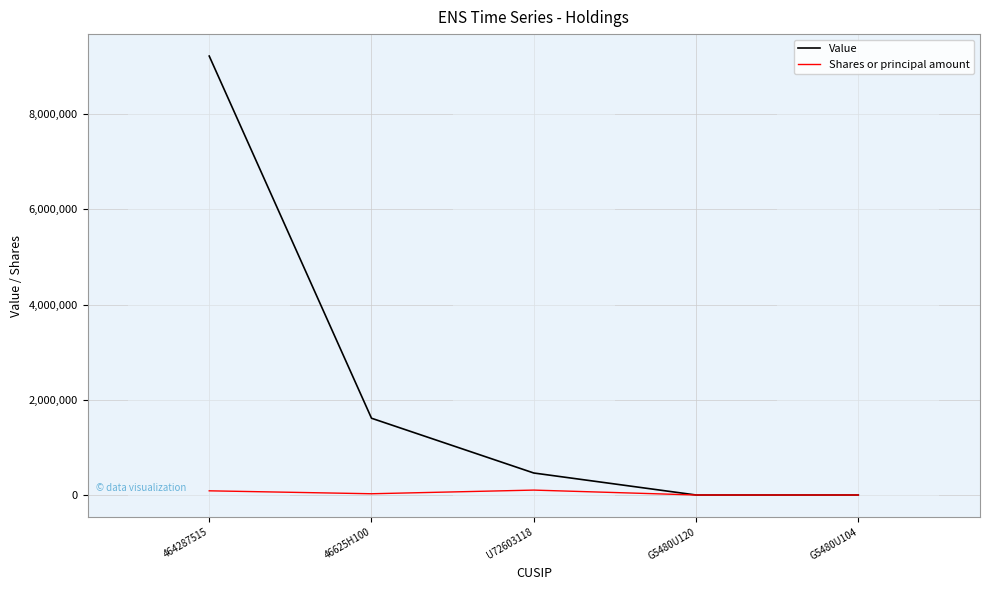

Is the value of Shares or principal amount at U72603118 greater than the value of Value at 464287515?

No